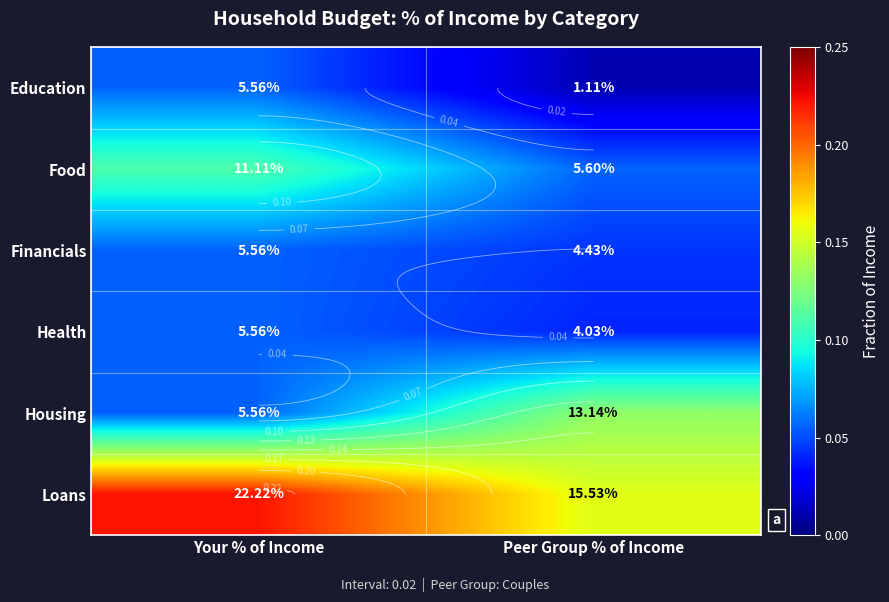

At how many categories does at least one series exceed 0?

2